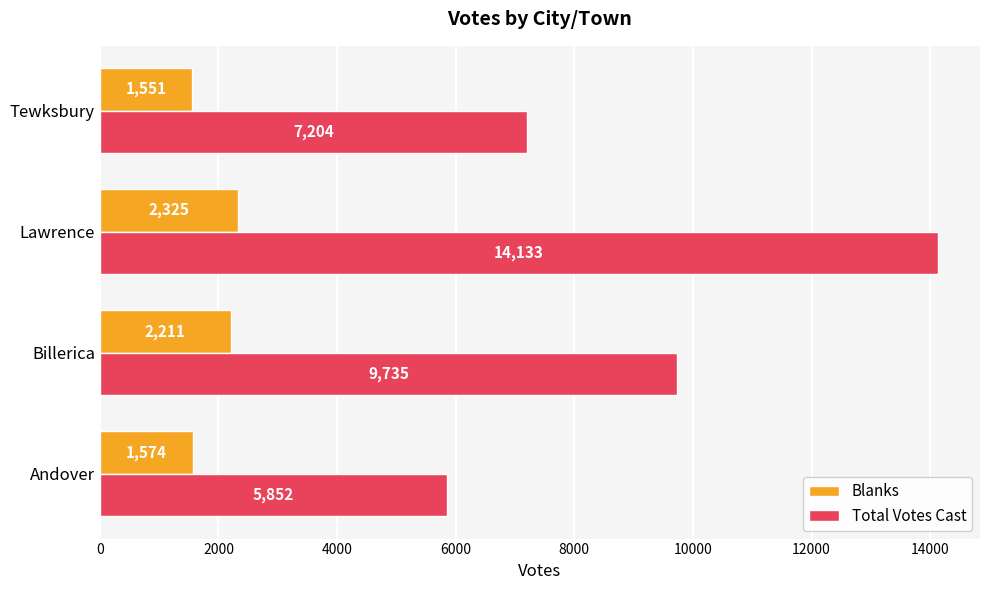

What is the average value of the Blanks series?

1915